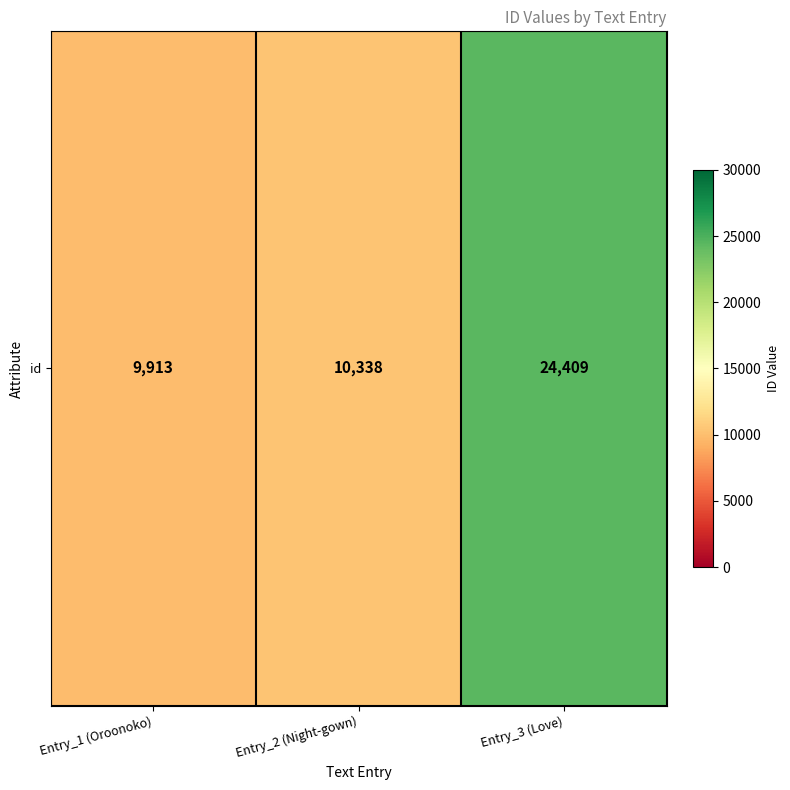

What is the maximum value shown in the chart?

24409